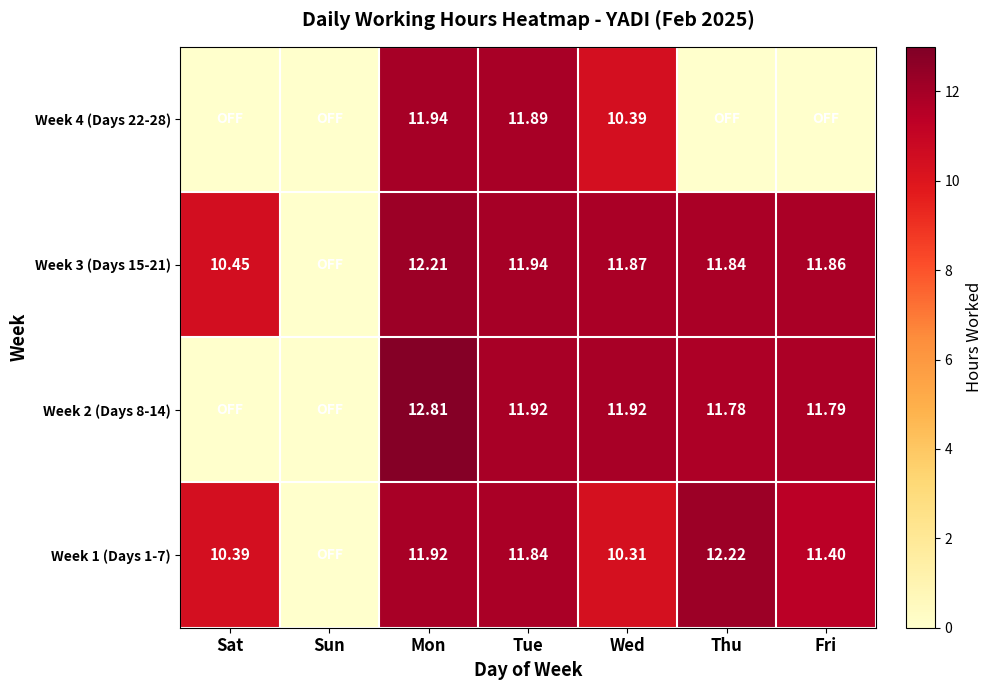

At how many categories does at least one series exceed 3?

6